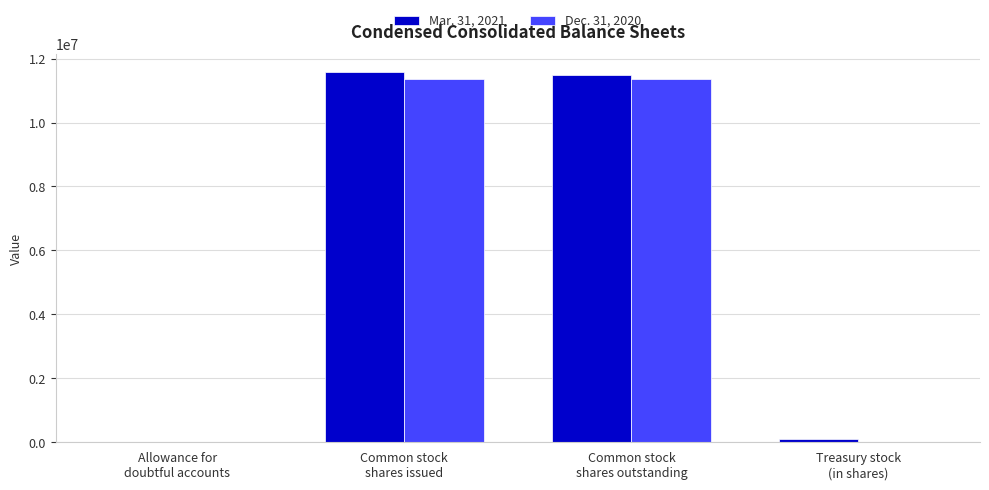

Count the number of data series in this chart.

2